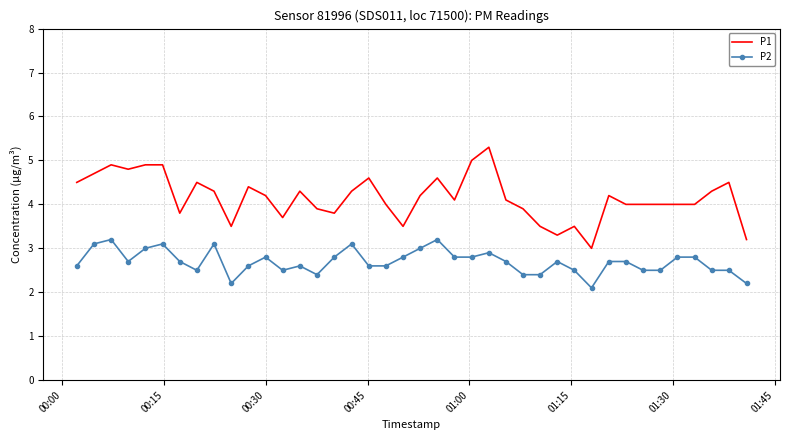

Which series has the widest spread of values?

P1